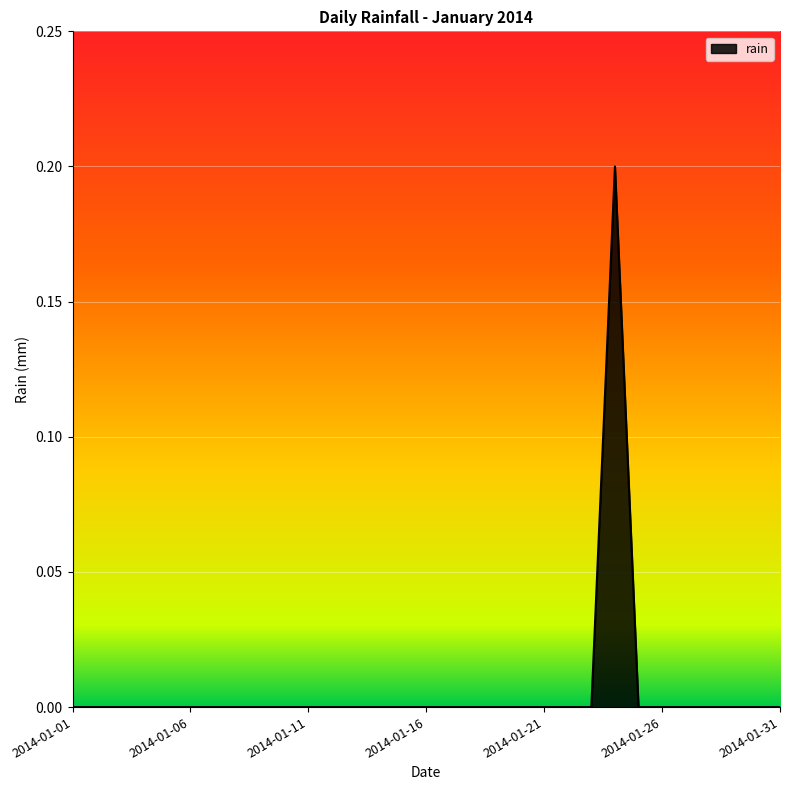

List the labels in order of value, largest first.

2014-01-24, 2014-01-01, 2014-01-02, 2014-01-03, 2014-01-04, 2014-01-05, 2014-01-06, 2014-01-07, 2014-01-08, 2014-01-09, 2014-01-10, 2014-01-11, 2014-01-12, 2014-01-13, 2014-01-14, 2014-01-15, 2014-01-16, 2014-01-17, 2014-01-18, 2014-01-19, 2014-01-20, 2014-01-21, 2014-01-22, 2014-01-23, 2014-01-25, 2014-01-26, 2014-01-27, 2014-01-28, 2014-01-29, 2014-01-30, 2014-01-31